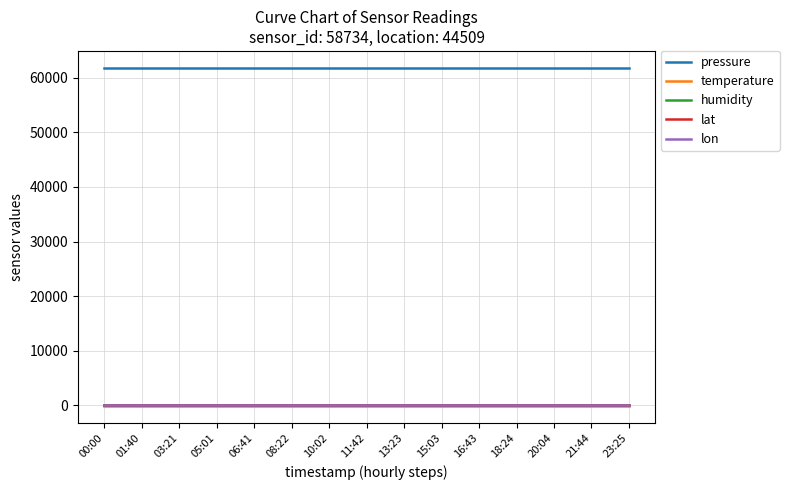

What is the greatest value displayed?

61788.4